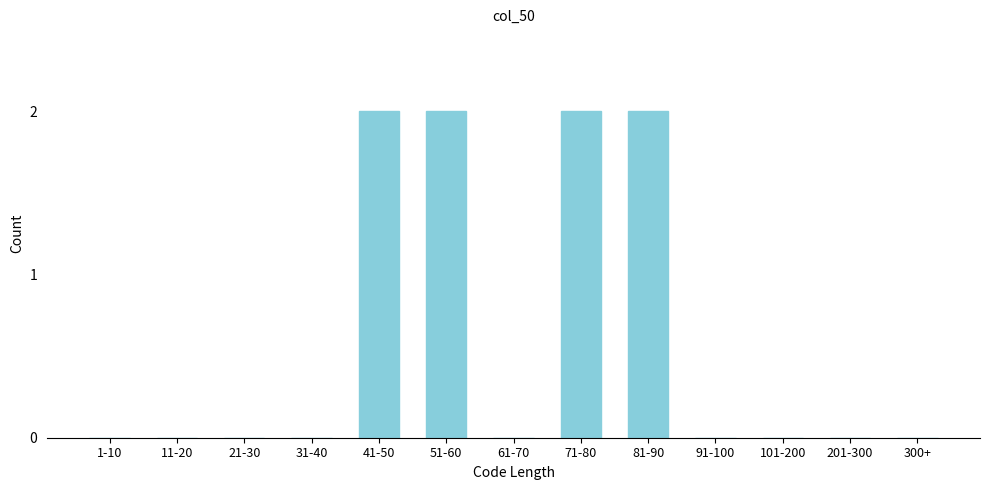

Reading left to right, transcribe all the data shown in this chart.

1-10=0	11-20=0	21-30=0	31-40=0	41-50=2	51-60=2	61-70=0	71-80=2	81-90=2	91-100=0	101-200=0	201-300=0	300+=0